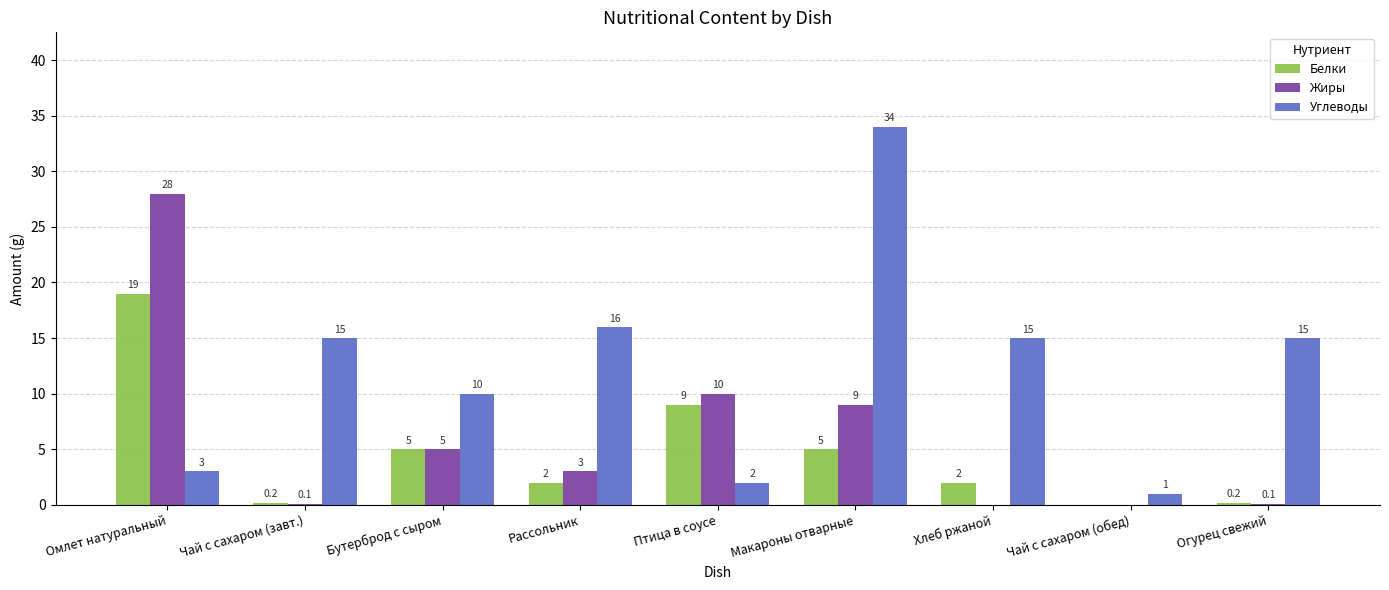

Reading left to right, list all the values displayed in this chart.

Белки: Омлет натуральный=19.0	Чай с сахаром (завт.)=0.2	Бутерброд с сыром=5.0	Рассольник=2.0	Птица в соусе=9.0	Макароны отварные=5.0	Хлеб ржаной=2.0	Чай с сахаром (обед)=0.0	Огурец свежий=0.2
Жиры: Омлет натуральный=28.0	Чай с сахаром (завт.)=0.1	Бутерброд с сыром=5.0	Рассольник=3.0	Птица в соусе=10.0	Макароны отварные=9.0	Хлеб ржаной=0.0	Чай с сахаром (обед)=0.0	Огурец свежий=0.1
Углеводы: Омлет натуральный=3.0	Чай с сахаром (завт.)=15.0	Бутерброд с сыром=10.0	Рассольник=16.0	Птица в соусе=2.0	Макароны отварные=34.0	Хлеб ржаной=15.0	Чай с сахаром (обед)=1.0	Огурец свежий=15.0